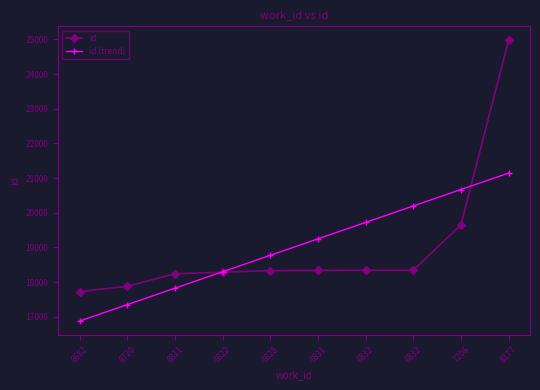

Is this an area chart (filled region under the line)?

No